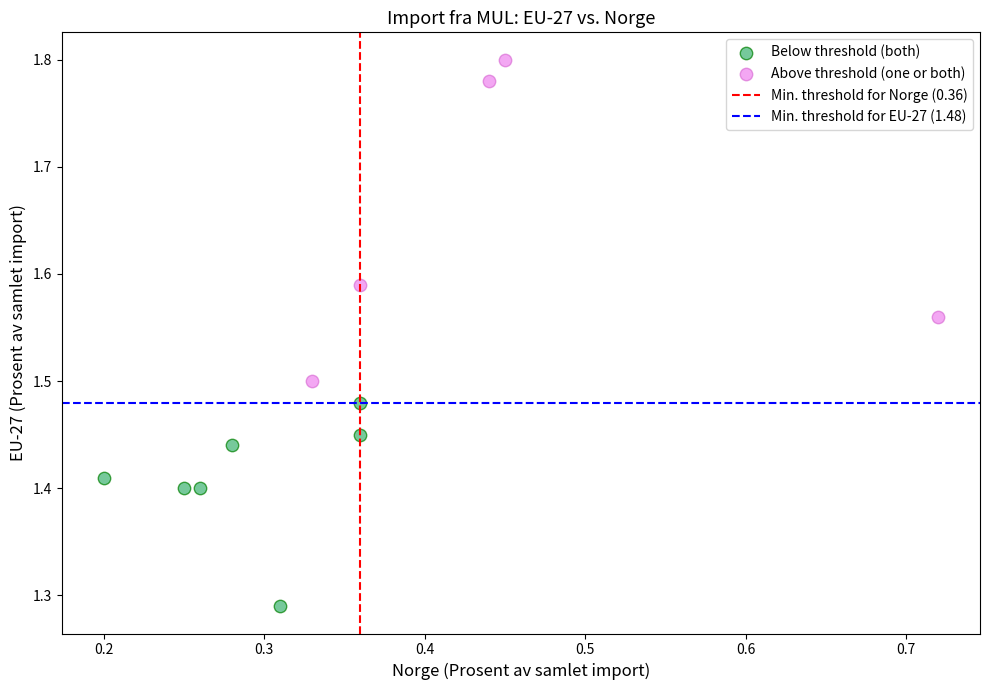

Which series contains the lowest Y value?

Below threshold (both)